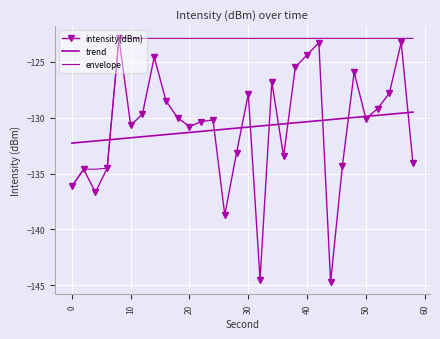

How many lines are shown in the chart?

3